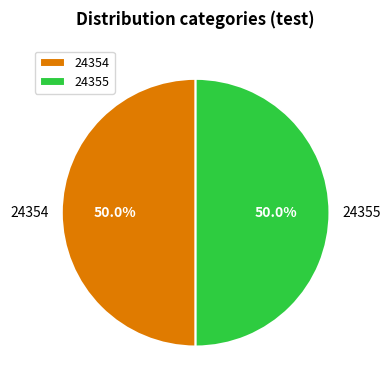

How many segments does this pie chart have?

2